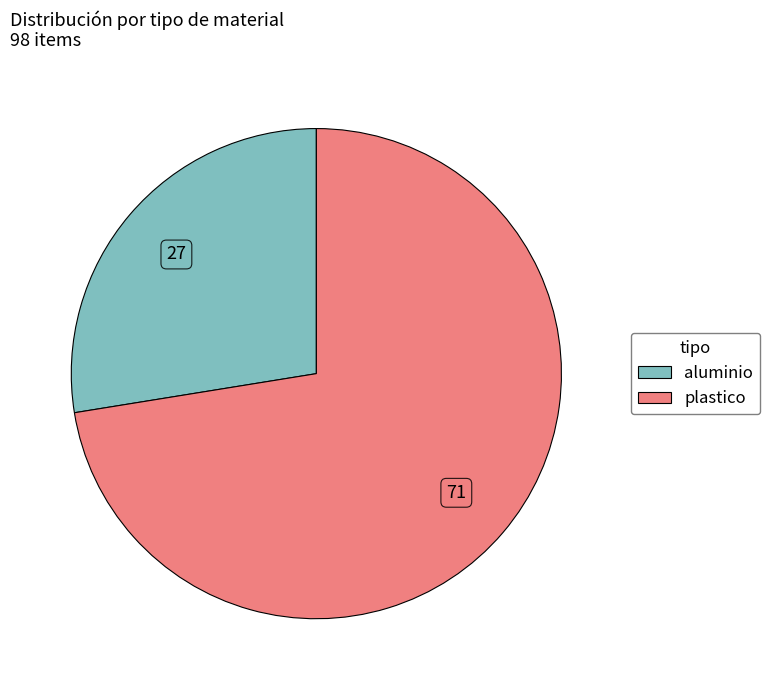

Combined, do plastico and aluminio account for over 50%?

Yes